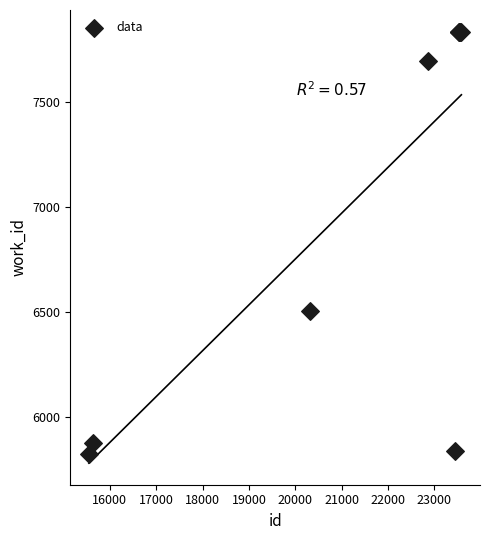

What Y value in the scatter plot is closest to 6831?

6506